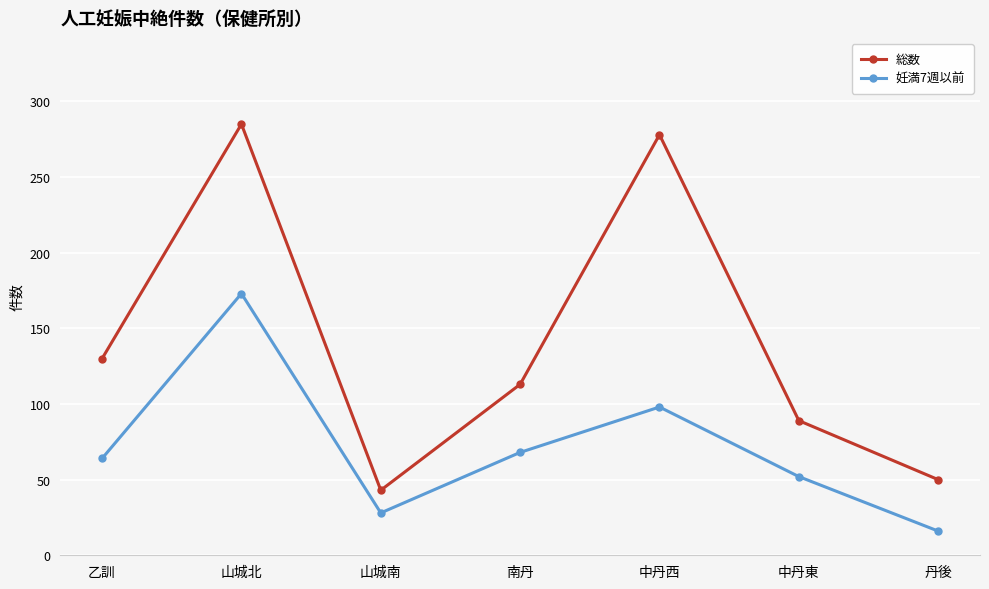

The value of 総数 at 乙訓 is 43. True or false?

False